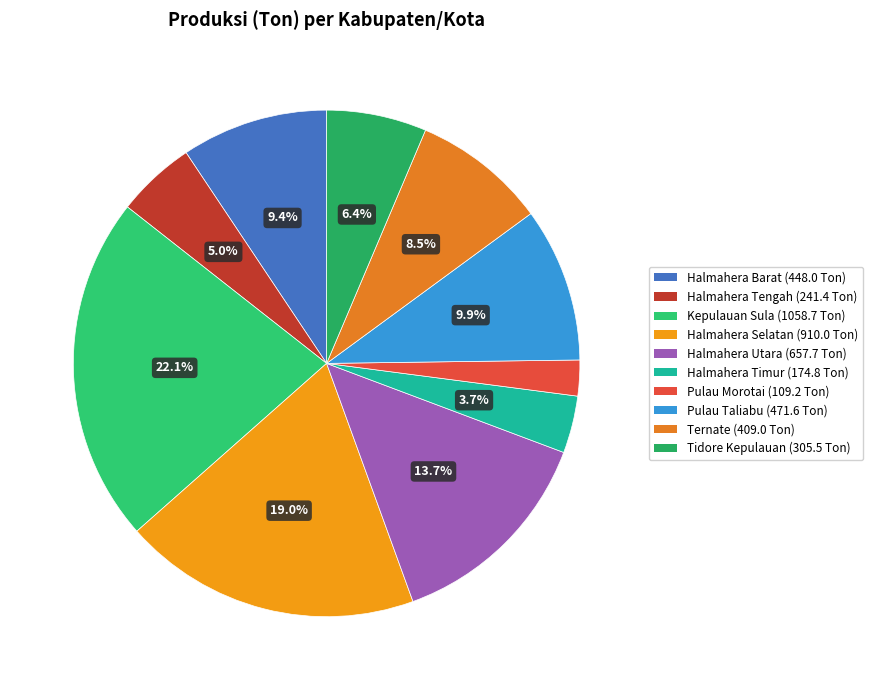

The Tidore Kepulauan slice represents 1% of the pie. True or false?

False